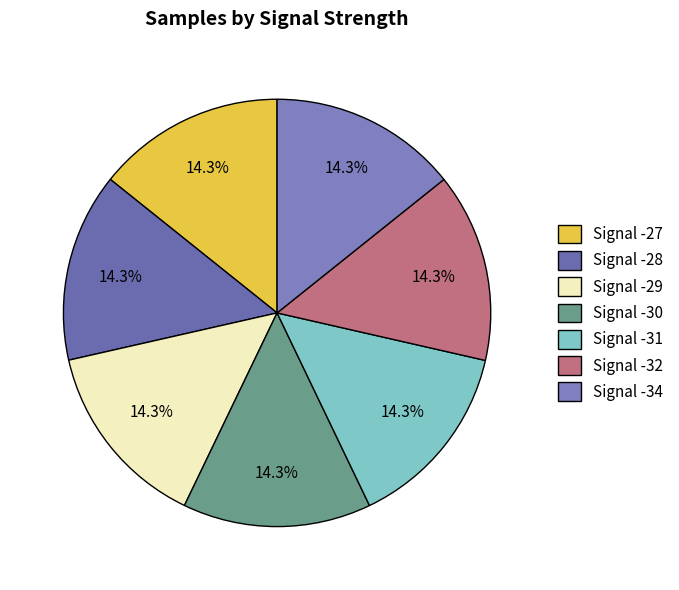

How many slices are in this pie chart?

7